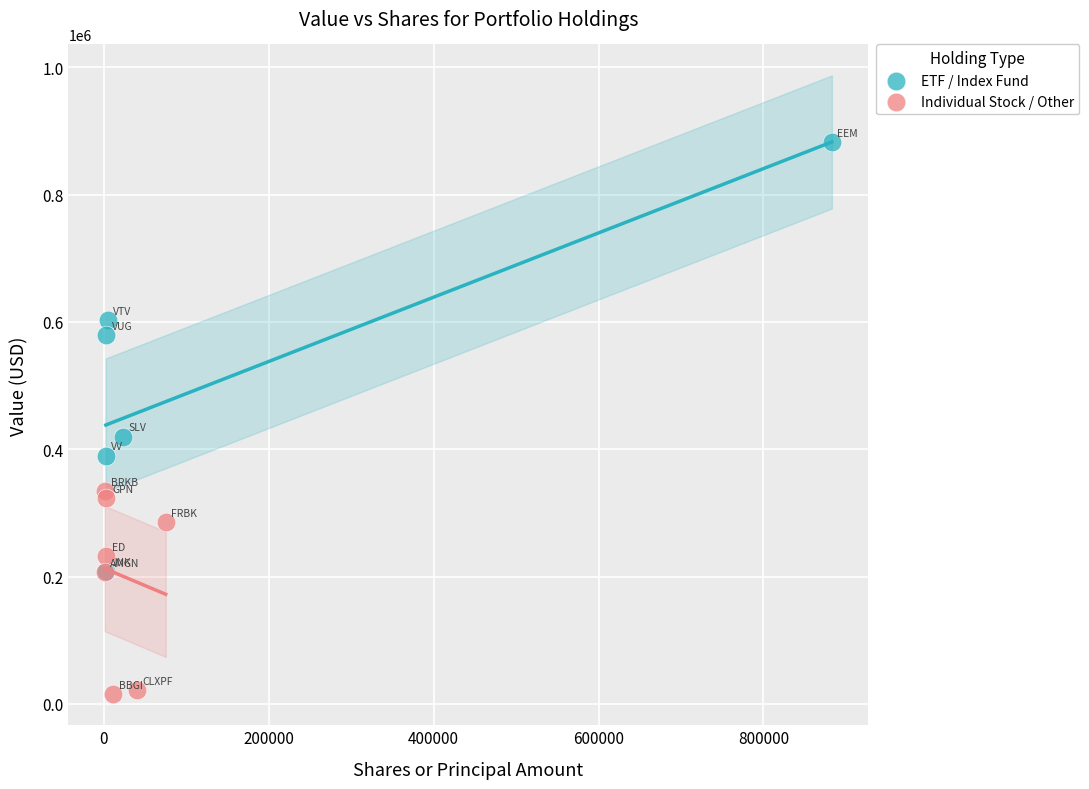

Which series reaches the minimum Y coordinate?

Individual Stock / Other